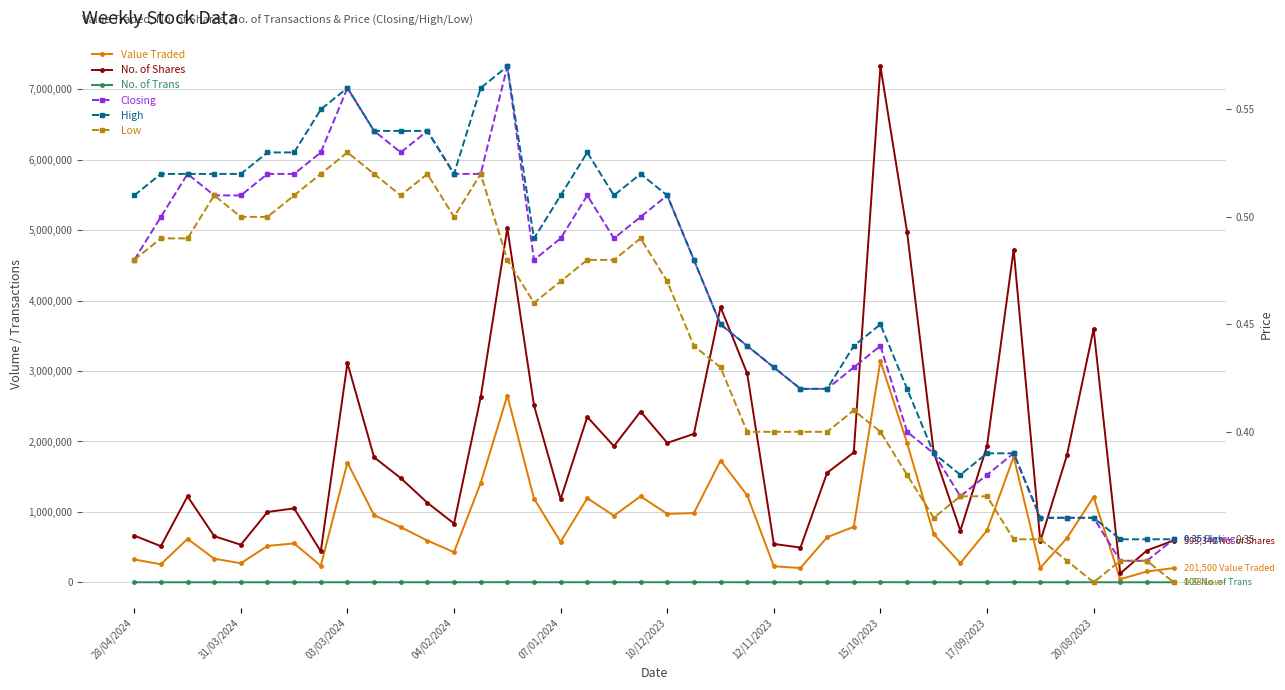

Where is No. of Shares nearest to the value 3726424?

20/08/2023